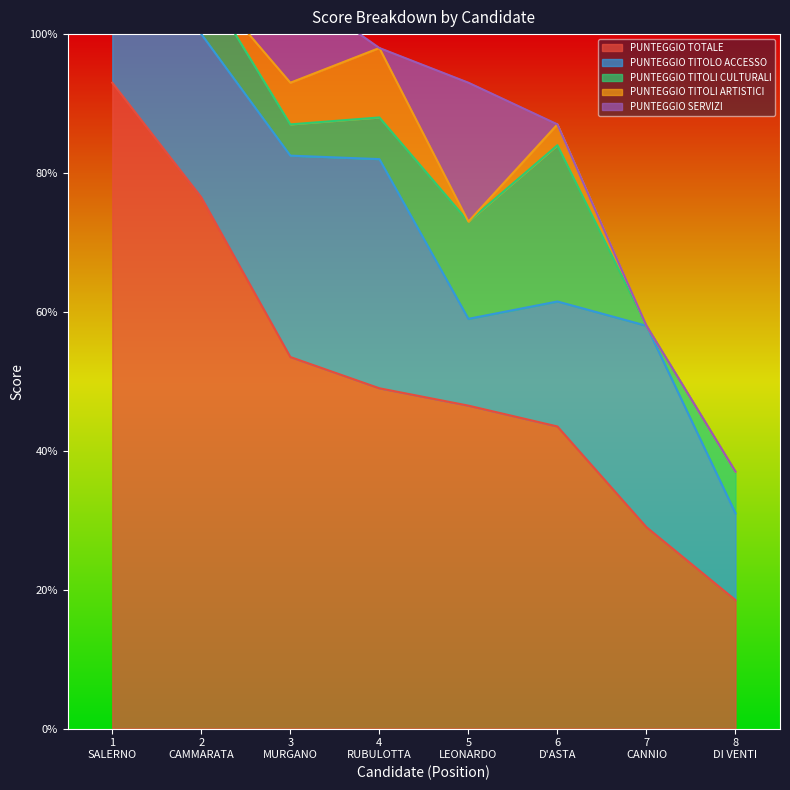

What is the maximum value for PUNTEGGIO TOTALE?

93.0